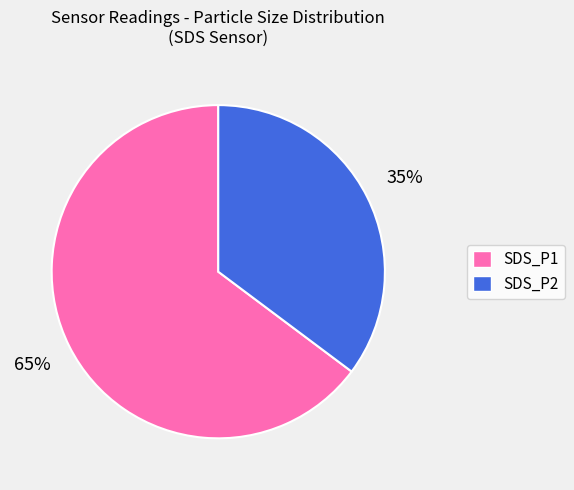

True or false: SDS_P1 accounts for 52% of the total.

False